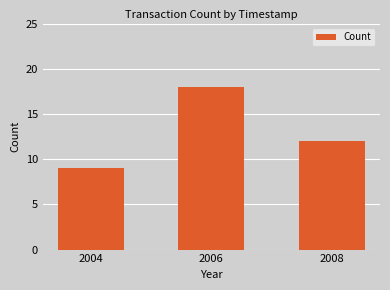

How many values are between 9 and 18?

3